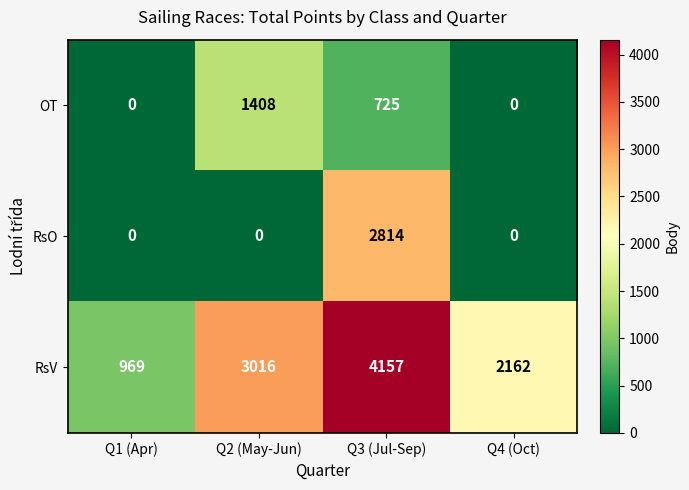

Which series has the largest total across all categories?

RsV